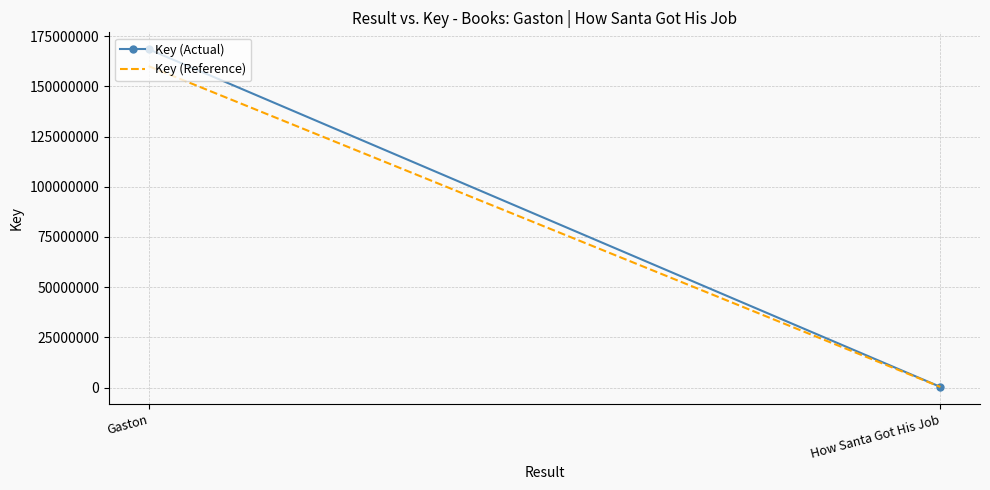

What is the label of the 1st point from the left?

Gaston